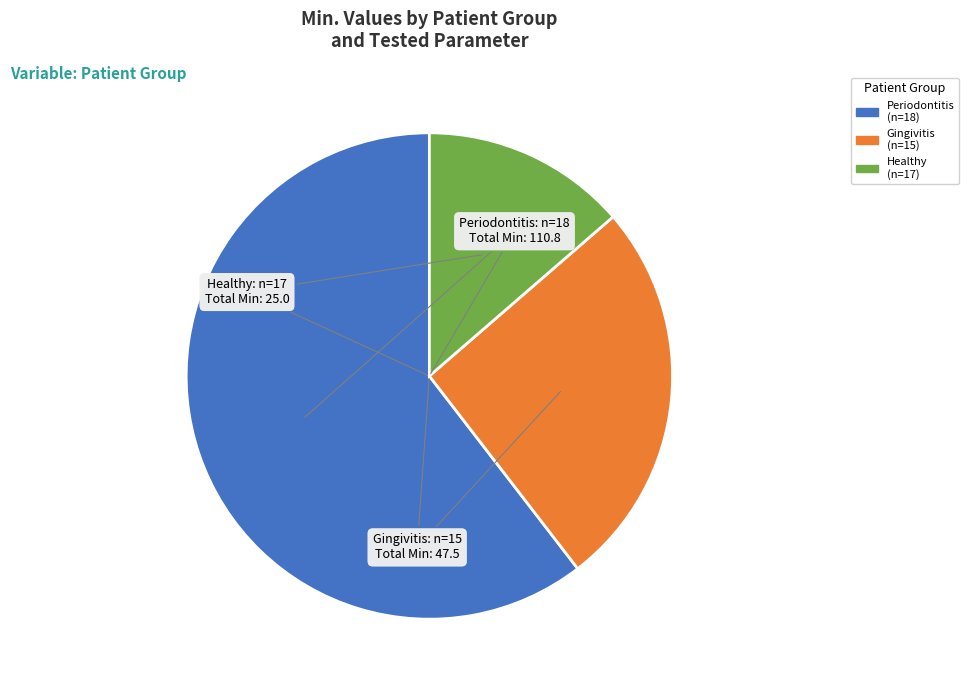

Is there any slice that represents more than half of the pie?

Yes